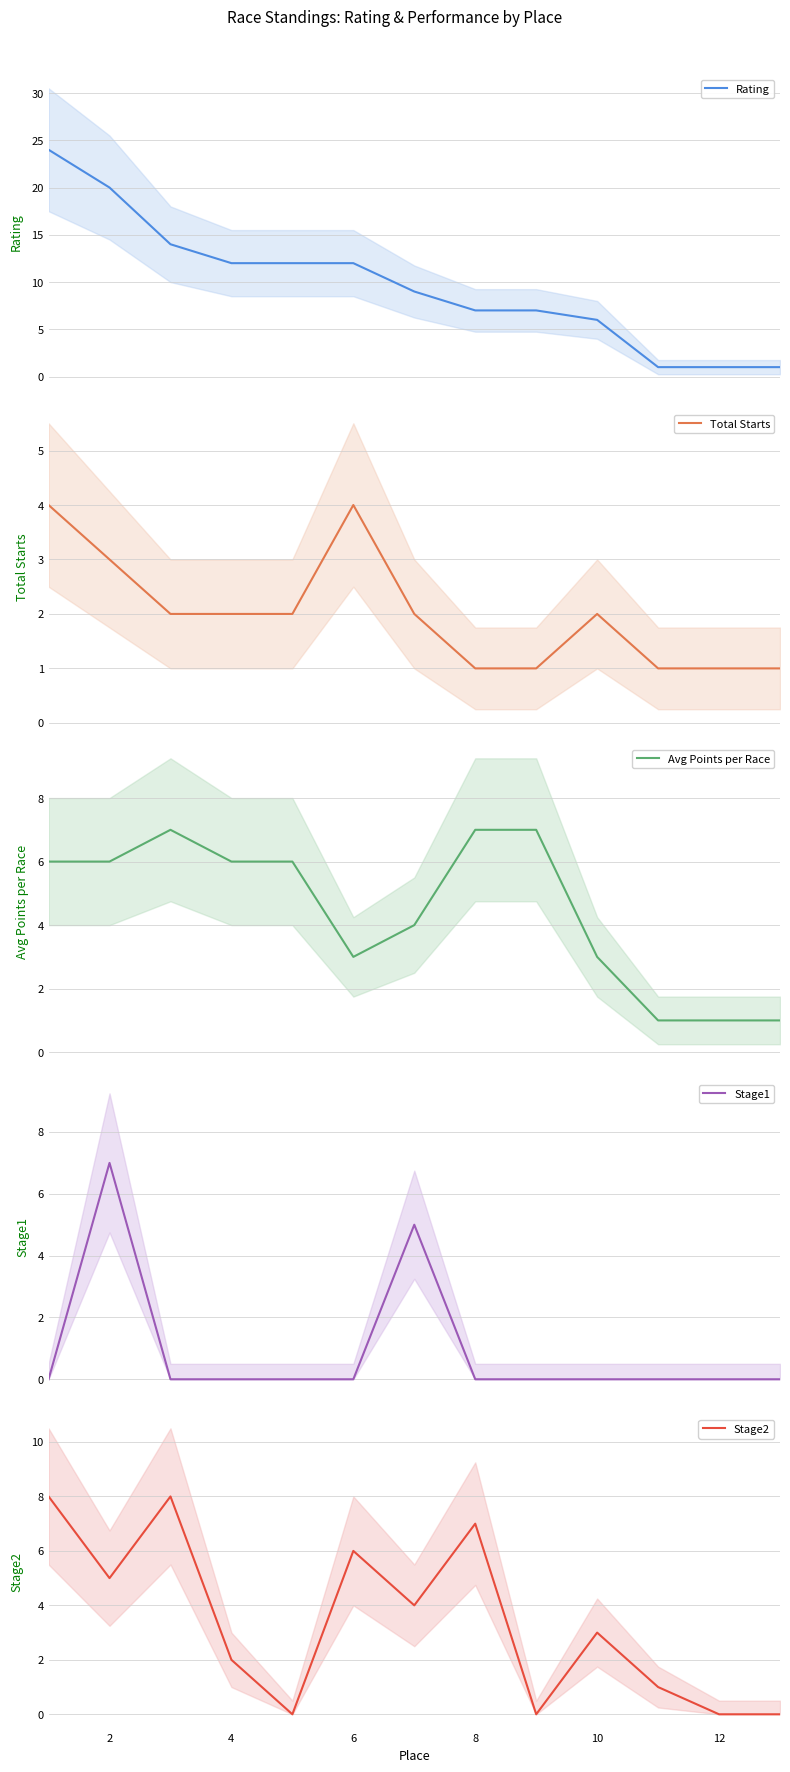

The Stage2 series shows 5 at 12. True or false?

False